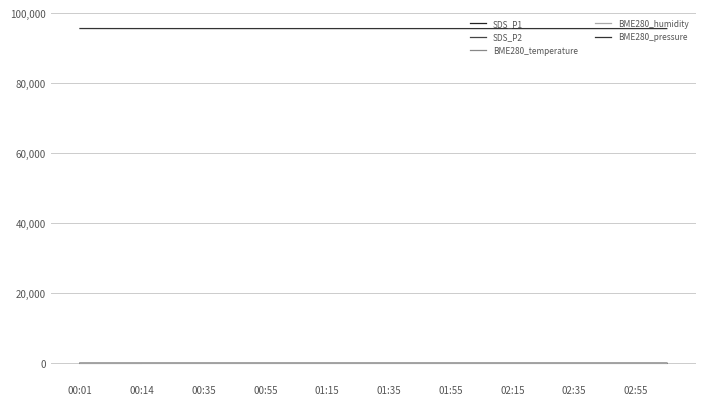

Reading left to right, transcribe all the data shown in this chart.

SDS_P1: 13.8	13.4	13.7	14.4	14.8	14.8	14.8	14.8	14.8	14.8	14.8	14.8	14.8	14.8	14.8	14.8	14.8	14.8	14.8	14.8
SDS_P2: 12.6	12.0	12.3	12.9	13.2	13.2	13.2	13.2	13.2	13.2	13.2	13.2	13.2	13.2	13.2	13.2	13.2	13.2	13.2	13.2
BME280_temperature: 14.8	14.7	14.6	14.4	14.4	14.4	14.4	14.4	14.4	14.4	14.4	14.4	14.4	14.4	14.4	14.4	14.4	14.4	14.4	14.4
BME280_humidity: 90.3	90.3	90.6	90.7	90.9	90.9	90.9	90.9	90.9	90.9	90.9	90.9	90.9	90.9	90.9	90.9	90.9	90.9	90.9	90.9
BME280_pressure: 95598.9	95589.1	95585.6	95583.9	95582.9	95582.9	95582.9	95582.9	95582.9	95582.9	95582.9	95582.9	95582.9	95582.9	95582.9	95582.9	95582.9	95582.9	95582.9	95582.9